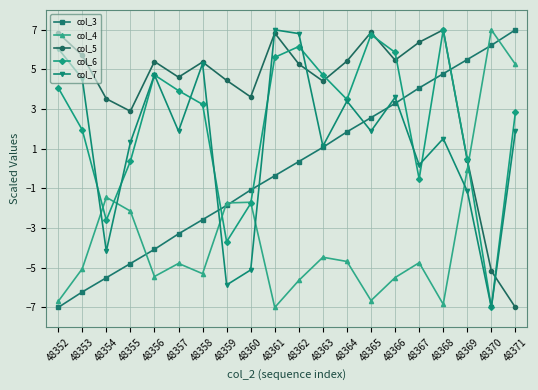

At which label does col_3 reach its peak?

48371